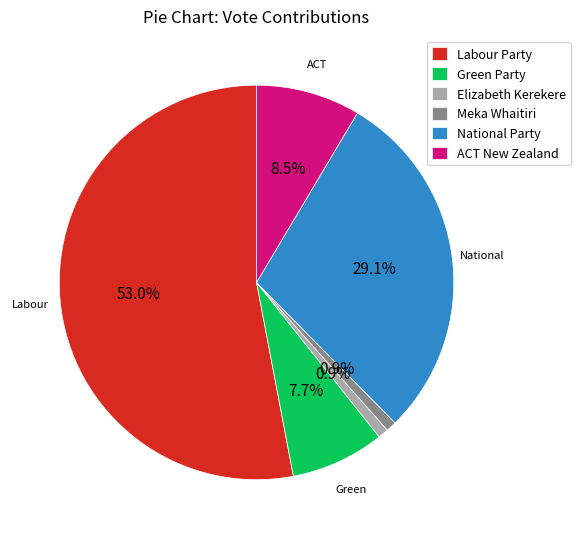

Between Meka Whaitiri and ACT New Zealand, which is larger?

ACT New Zealand